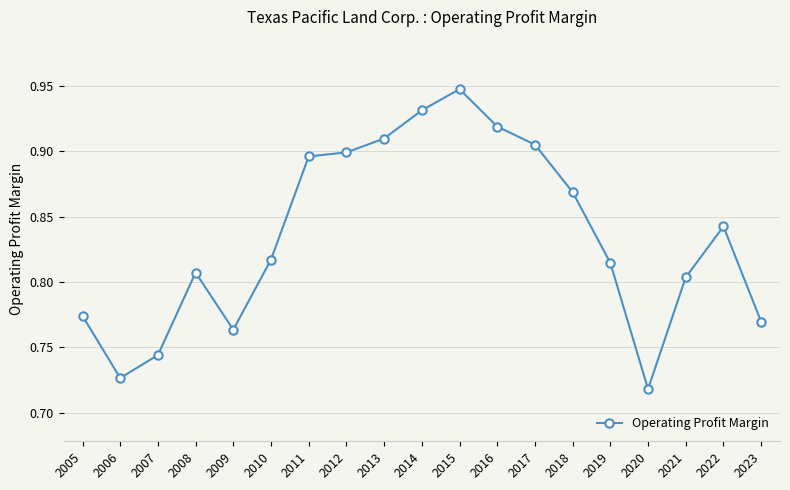

What is the difference between the maximum and second lowest values?

0.2